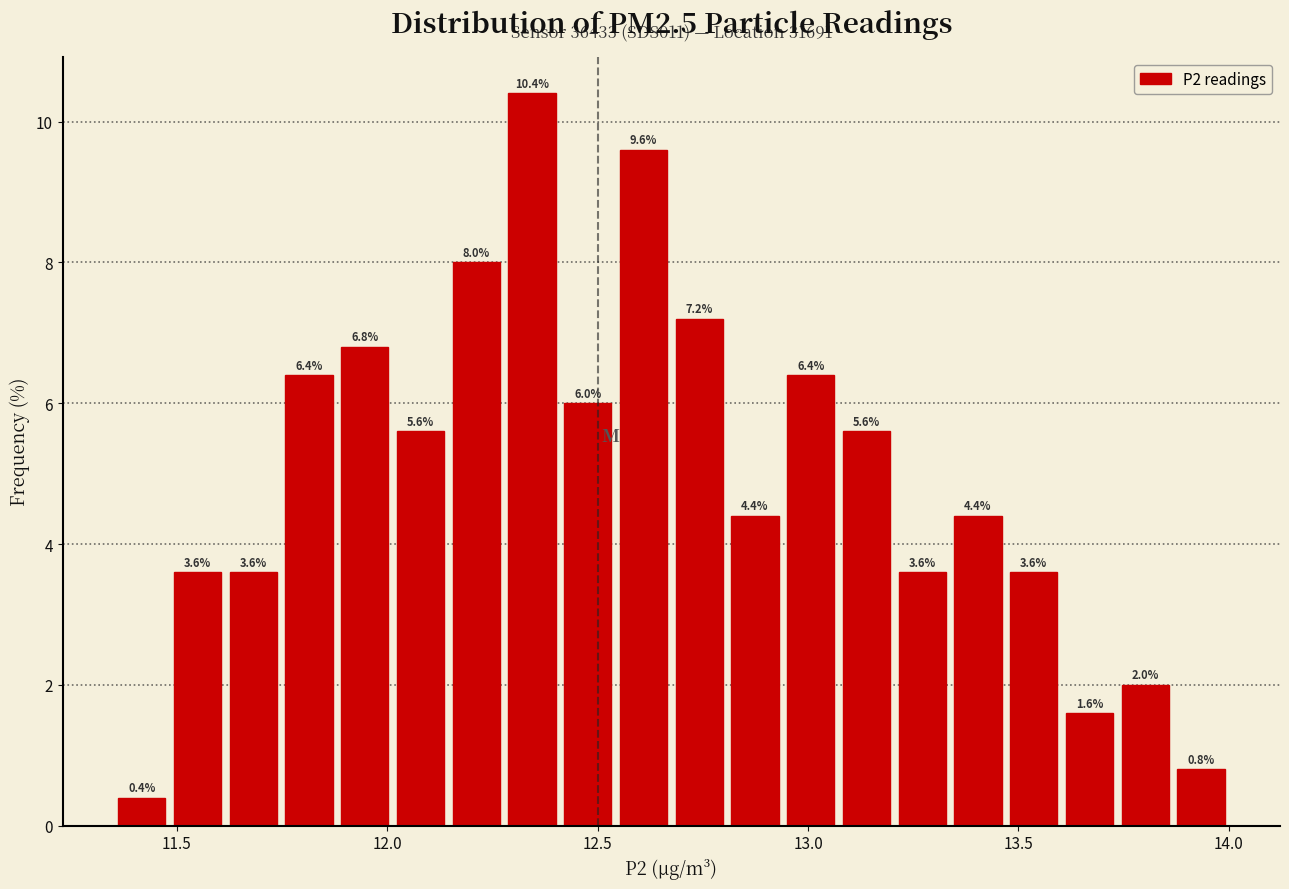

Around what value on the x-axis is the tallest bar? Give the approximate position of its centre, as read against the axis.

12.35